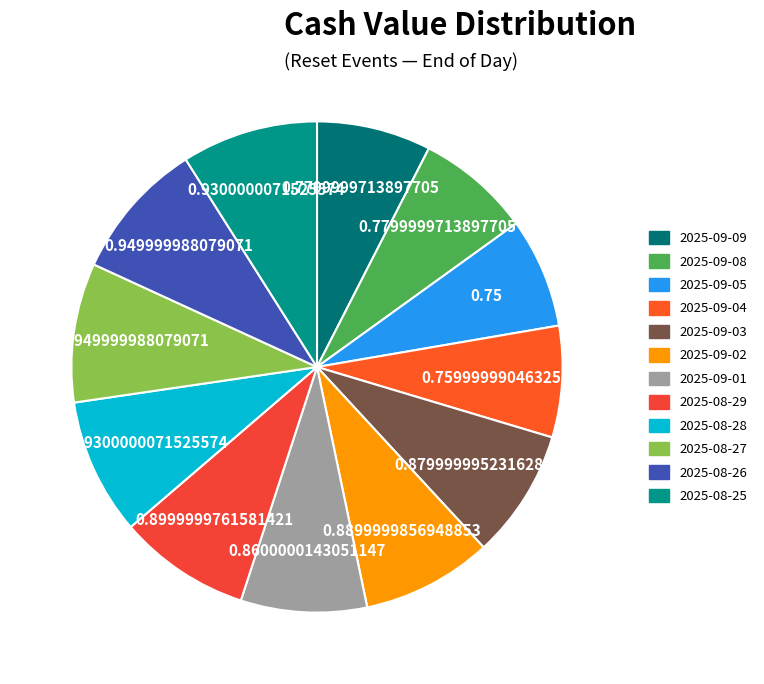

Count the number of slices in the pie.

12